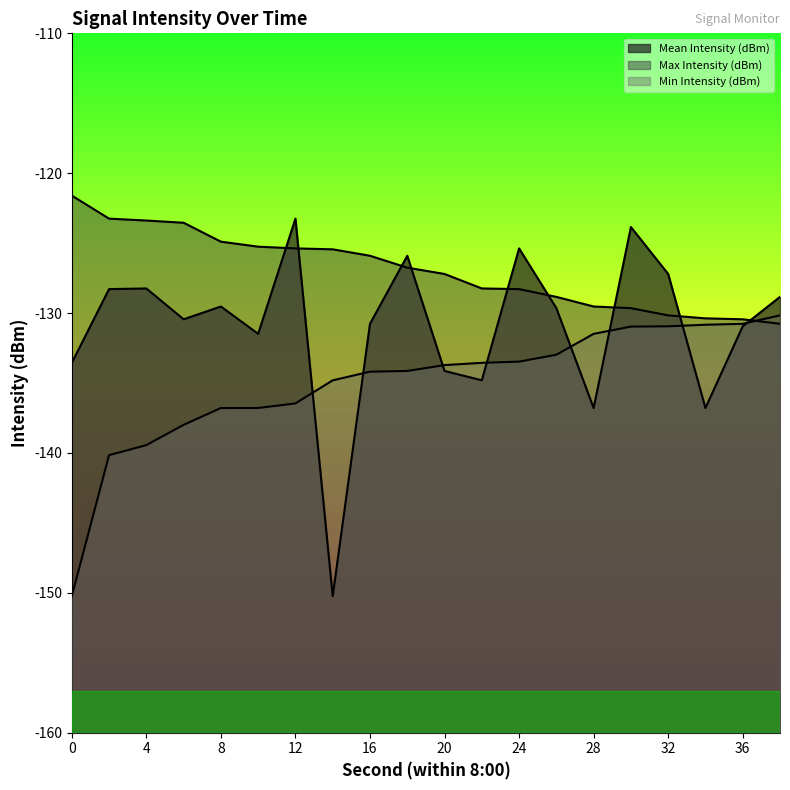

List the series in order of their overall mean, highest first.

Max Intensity (dBm), Mean Intensity (dBm), Min Intensity (dBm)